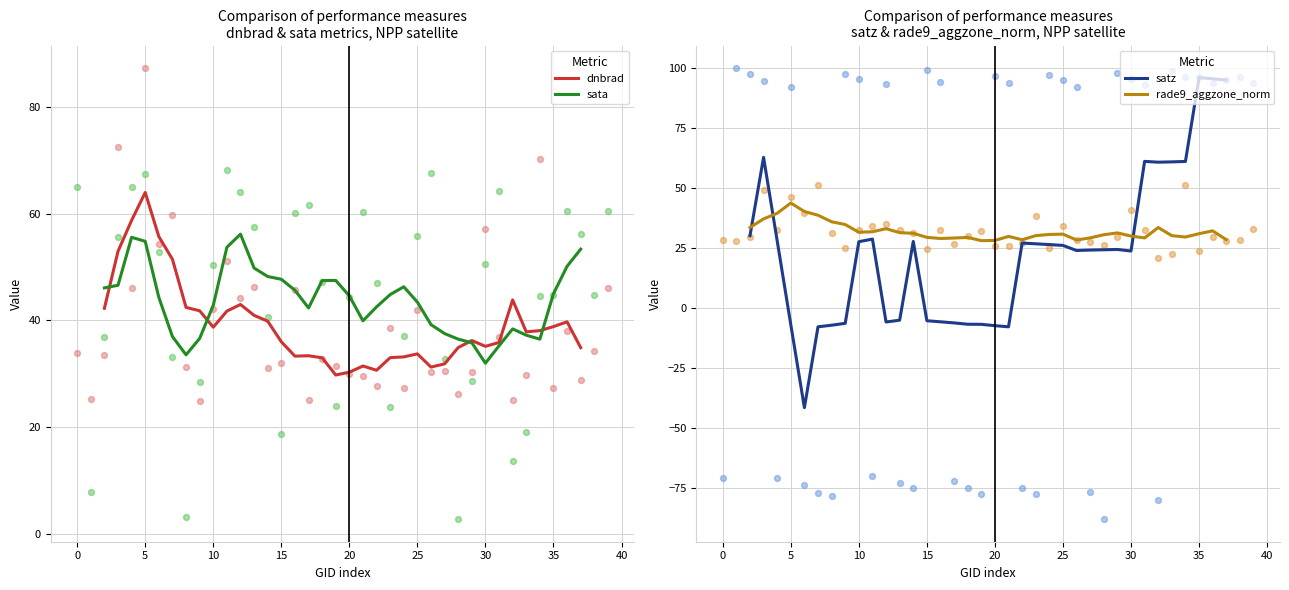

Which series contains the lowest Y value?

satz